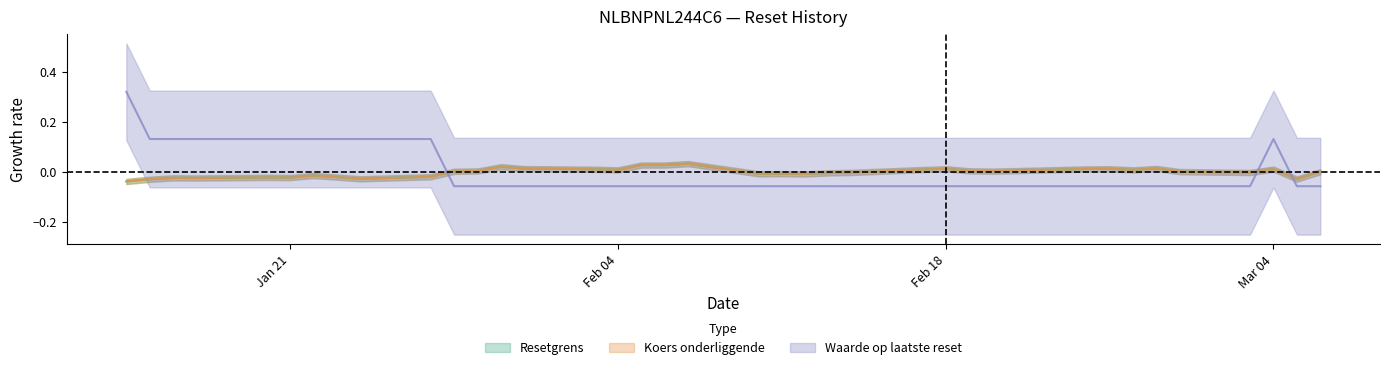

True or false: Resetgrens and Koers onderliggende intersect in this chart.

False